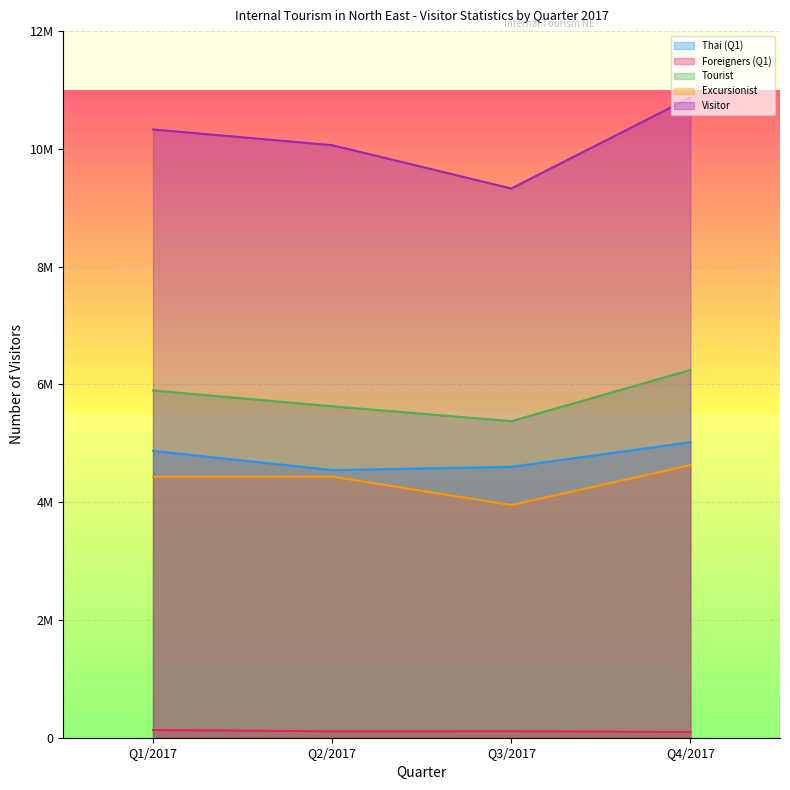

Count the Thai (Q1) values in the range 4599959 to 5018318.

3